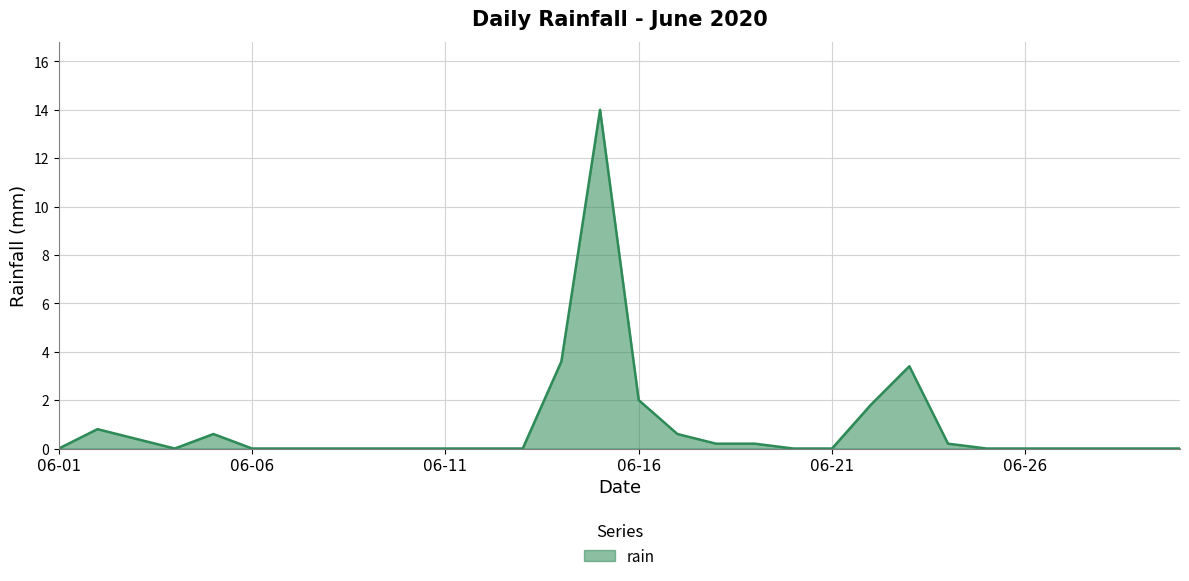

How many lines are shown in the chart?

1